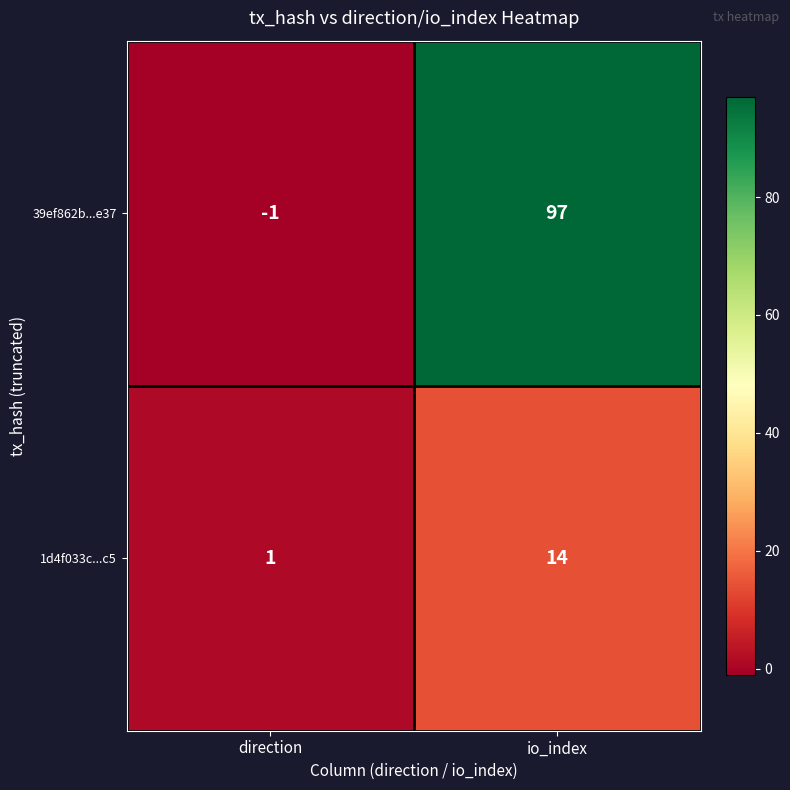

List the series in order of their peak value, lowest first.

1d4f033c...c5, 39ef862b...e37